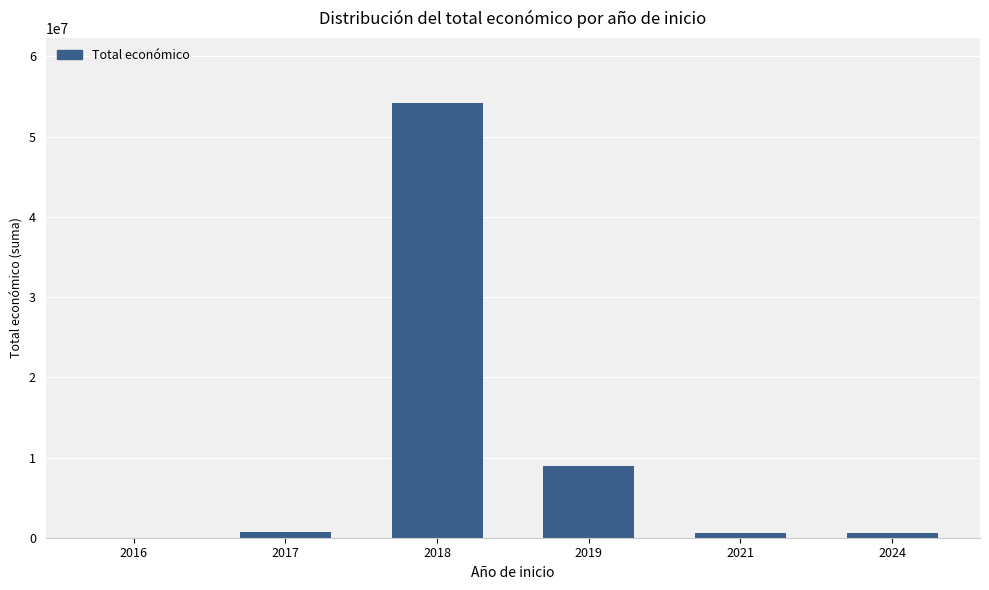

Is it true that the value at 2018 is 54171003?

True